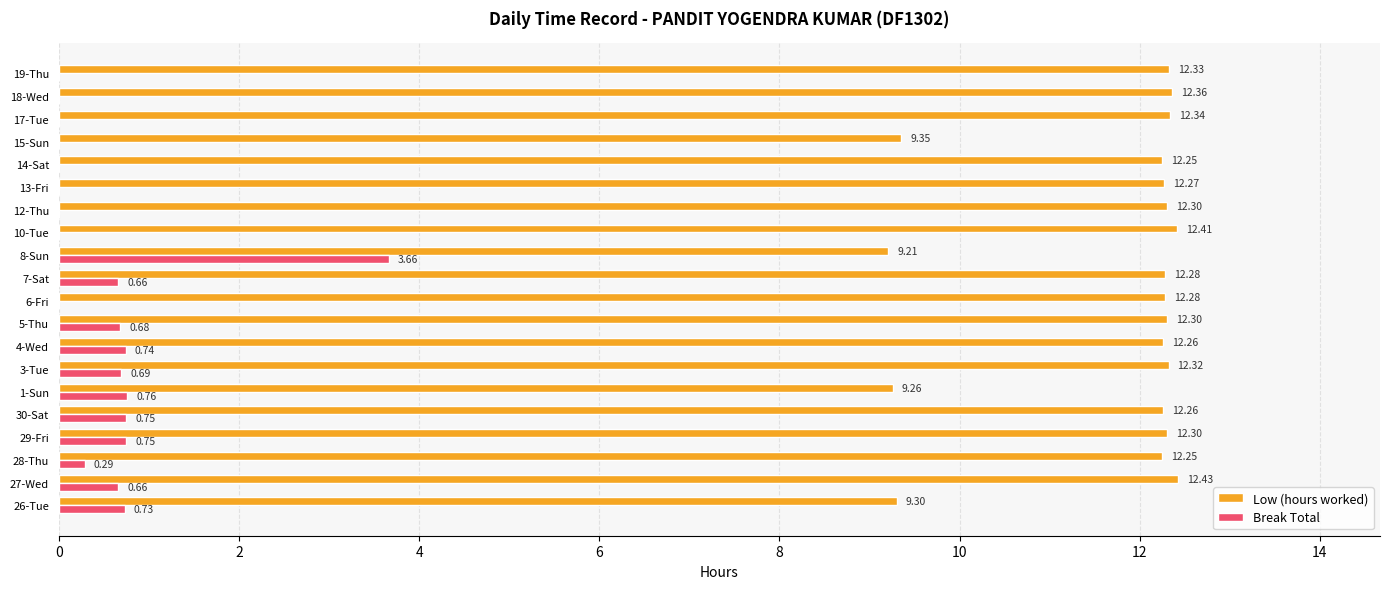

At which category is the sum across all series the highest?

27-Wed